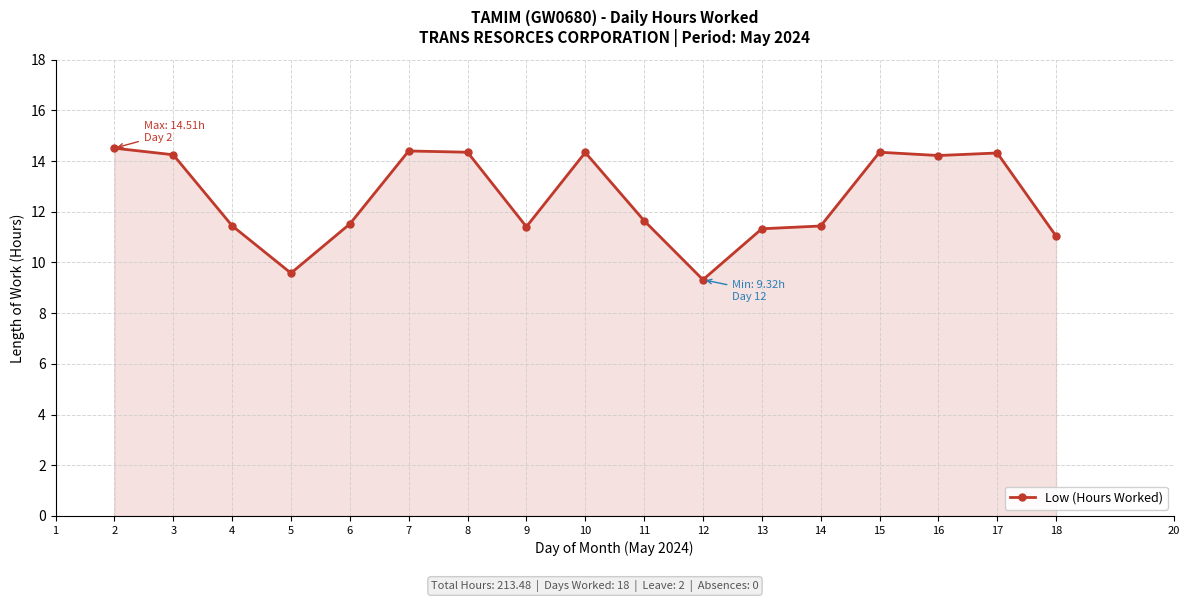

What is the change in value from 9 to 12?

-2.1